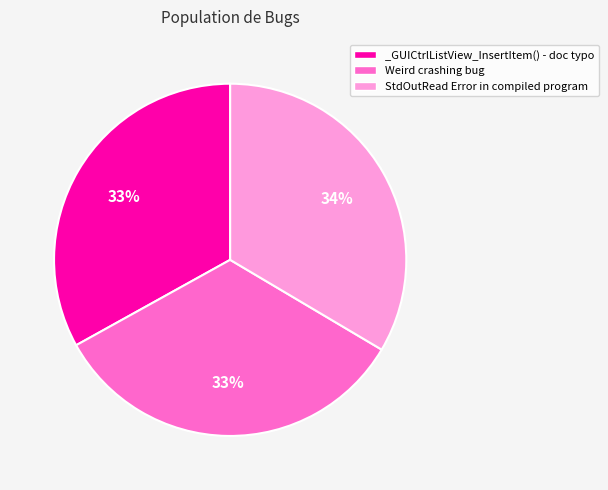

How many slices are in this pie chart?

3